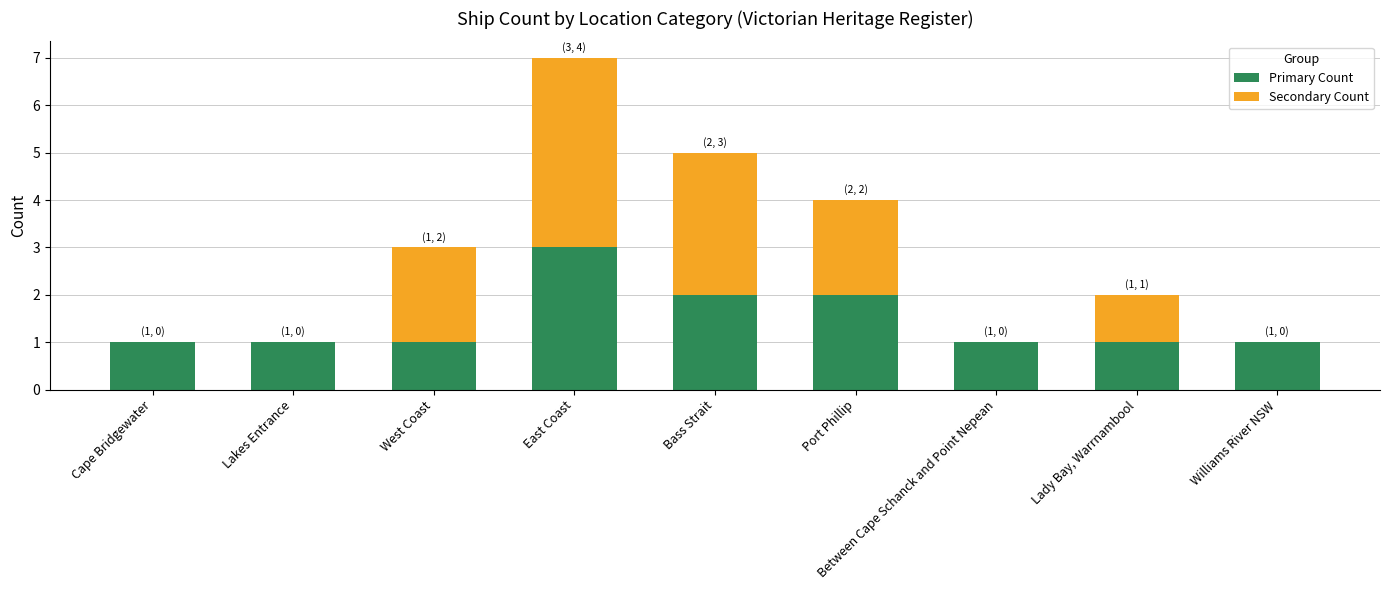

How many data points does each series have?

9